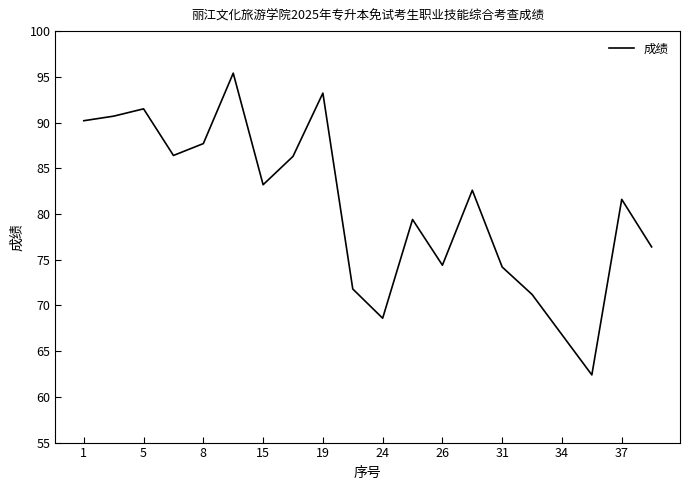

What is the minimum value shown in the chart?

62.4